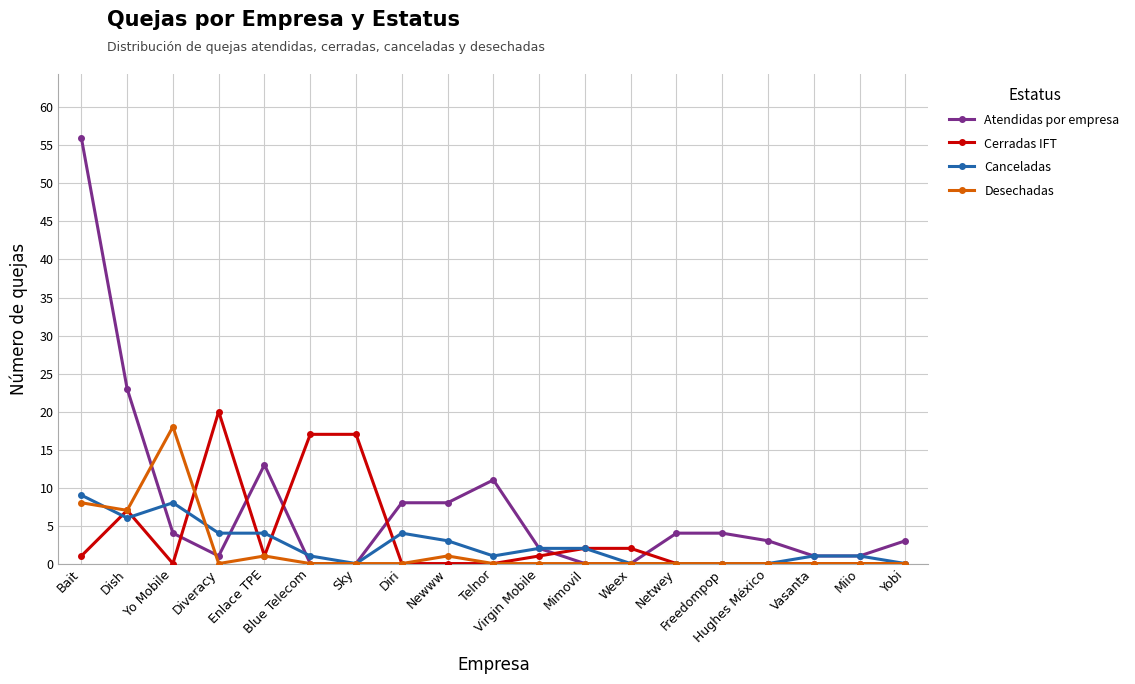

What position from the right is Vasanta?

3